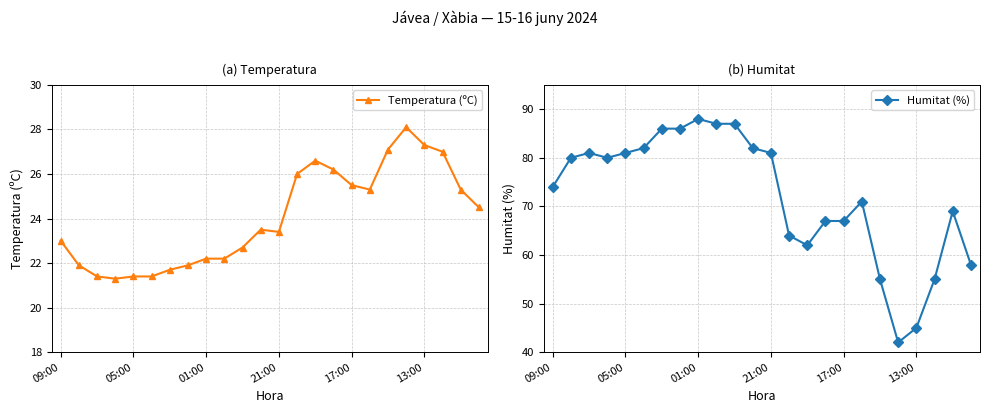

At which category is the sum across all series the highest?

01:00